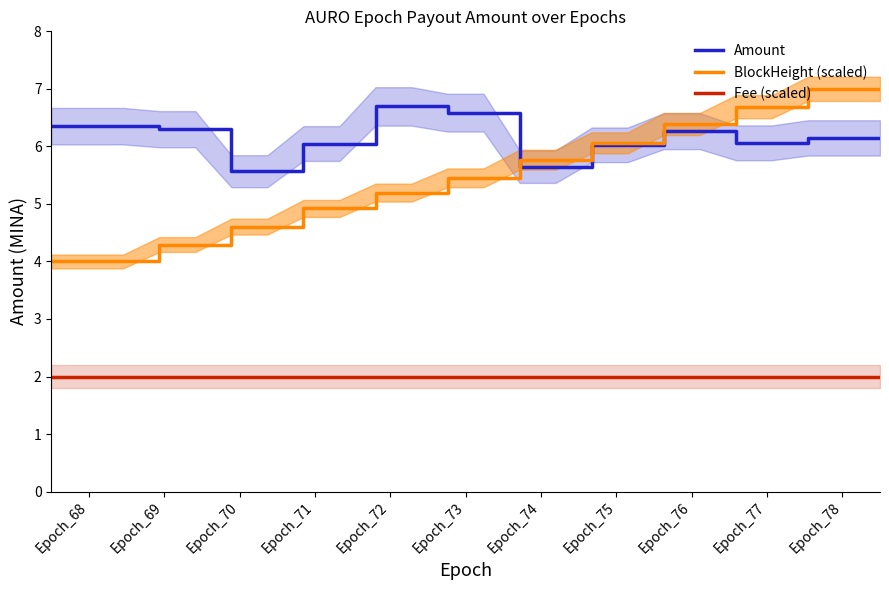

Which series ends up on top after the final intersection of Amount and BlockHeight (scaled)?

BlockHeight (scaled)